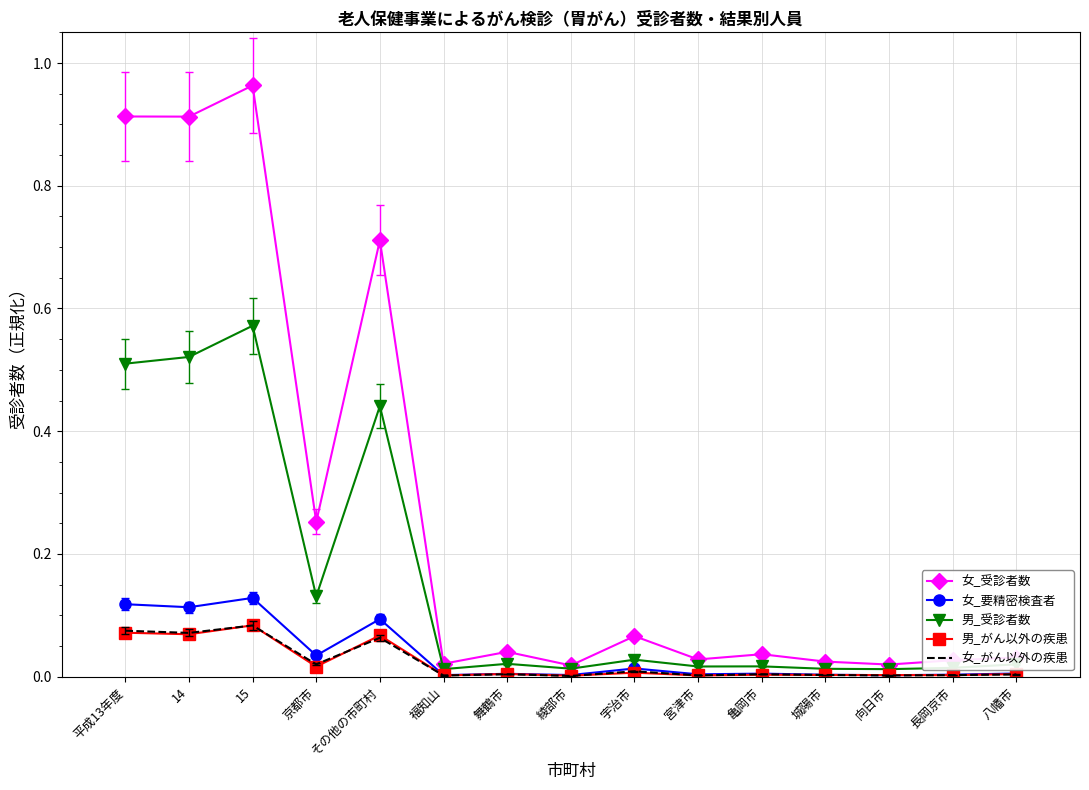

True or false: 女_受診者数 has a value of 0.0 at 福知山.

True